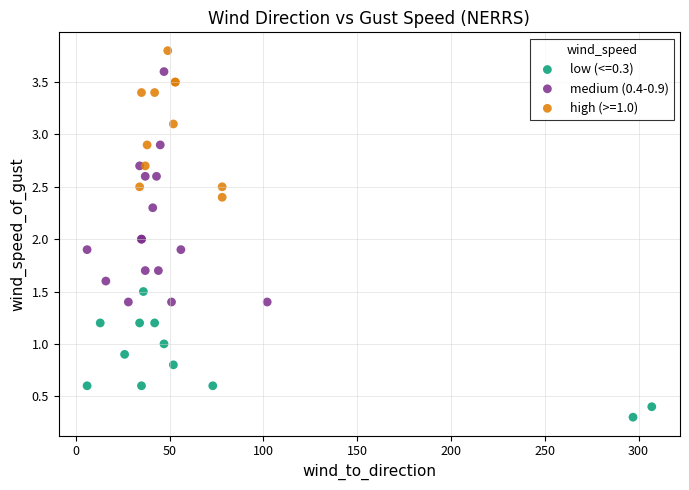

Which series contains the highest Y value?

high (>=1.0)